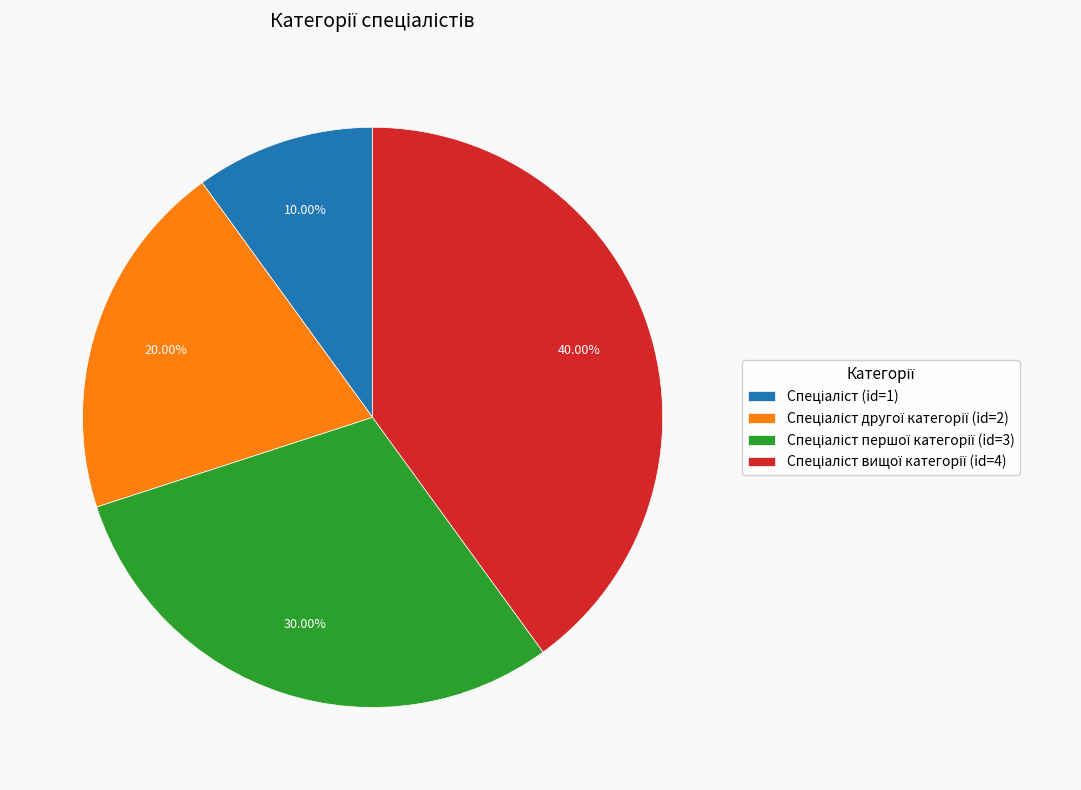

Is there a majority slice in this chart?

No